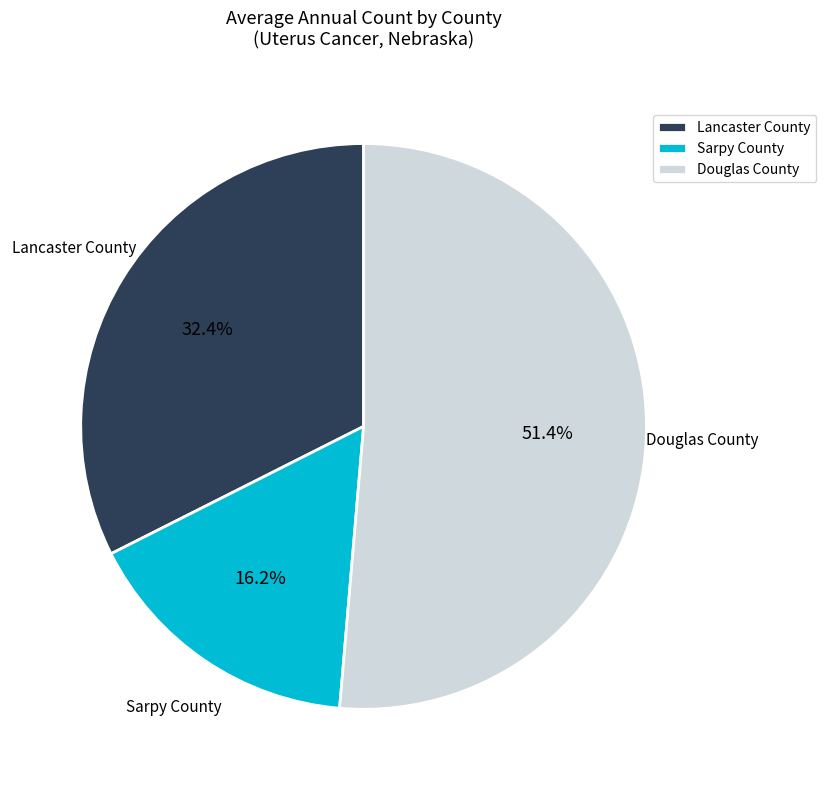

Which slice is the largest?

Douglas County